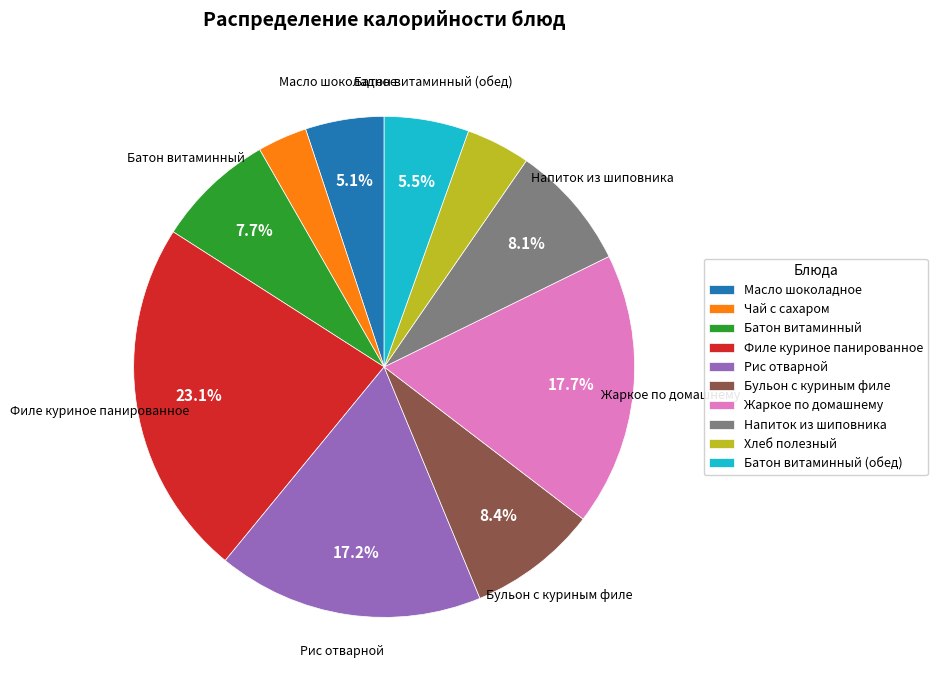

Is the sum of Чай с сахаром and Батон витаминный greater than half?

No